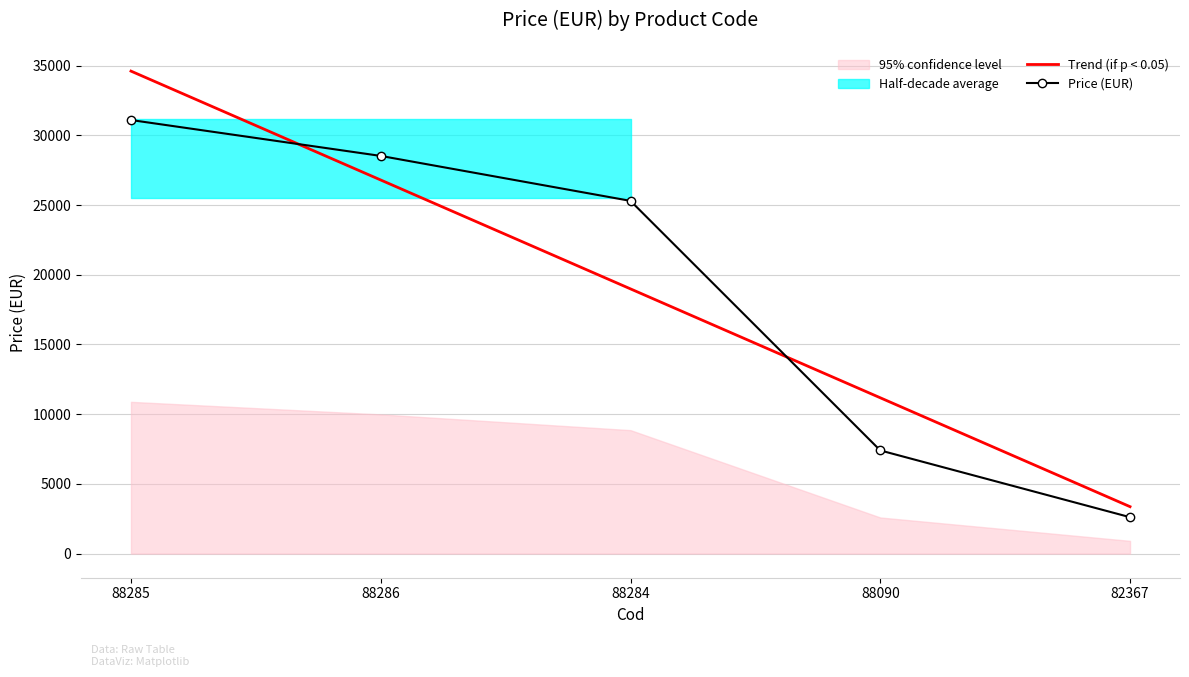

Is the value of Trend (if p < 0.05) at 88285 greater than the value of Price (EUR) at 88090?

Yes